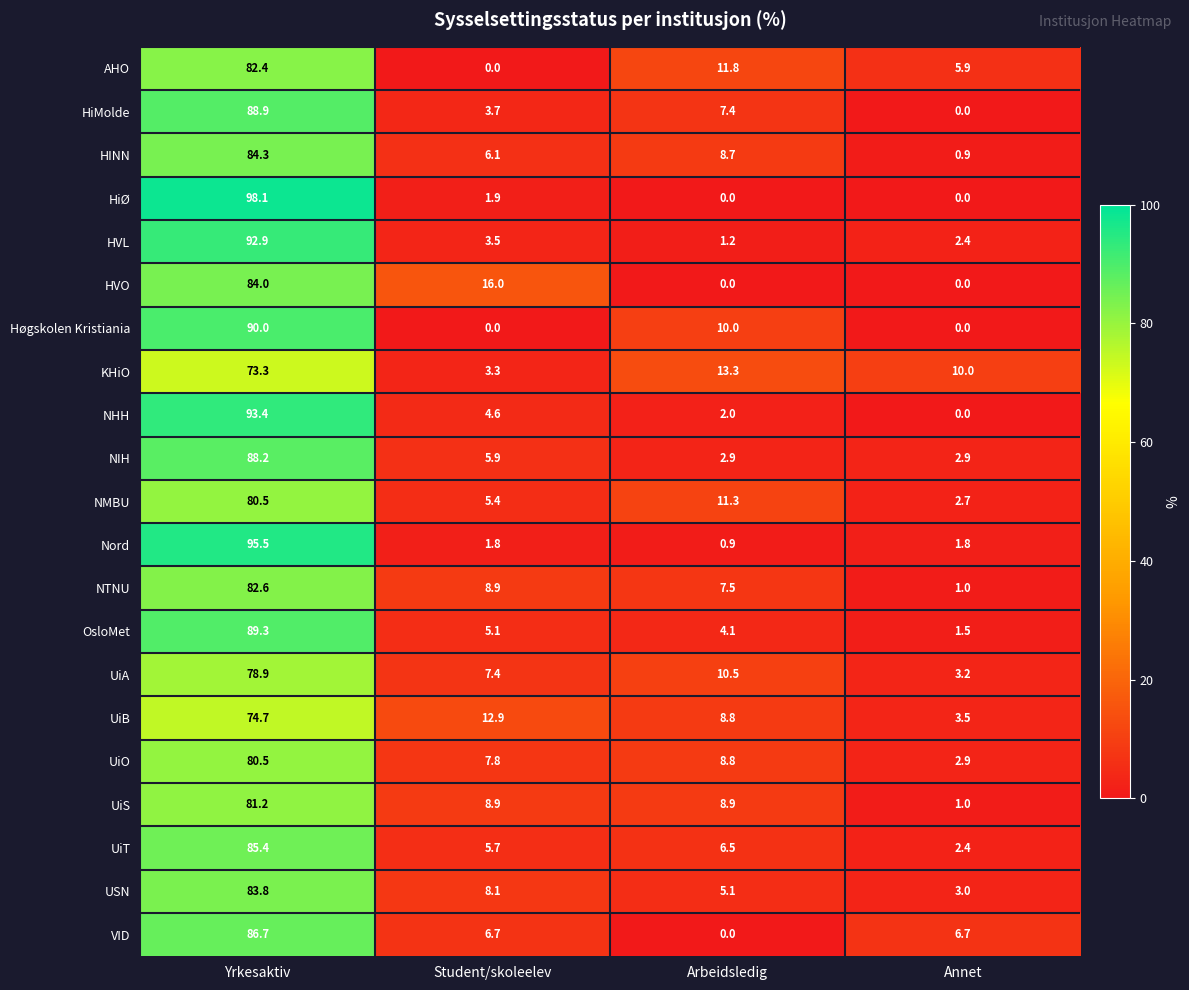

Which series has the largest range (max minus min)?

HiØ